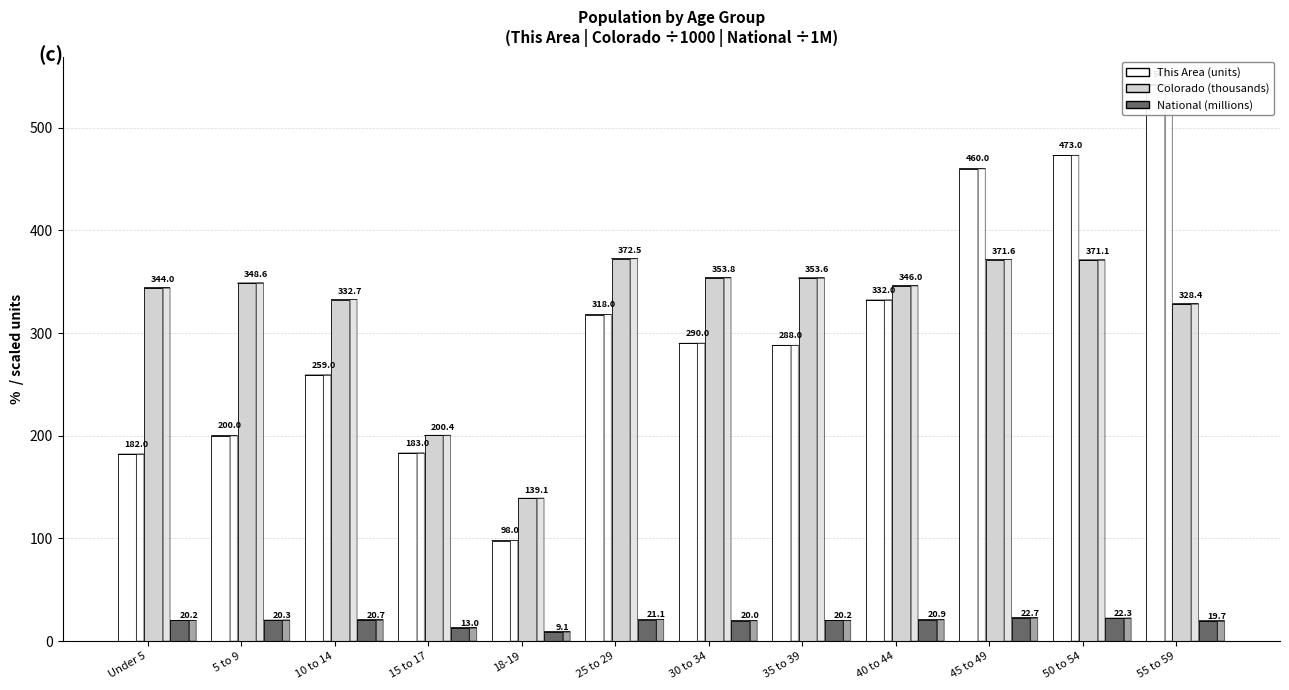

What is the minimum value for This Area (units)?

98.0